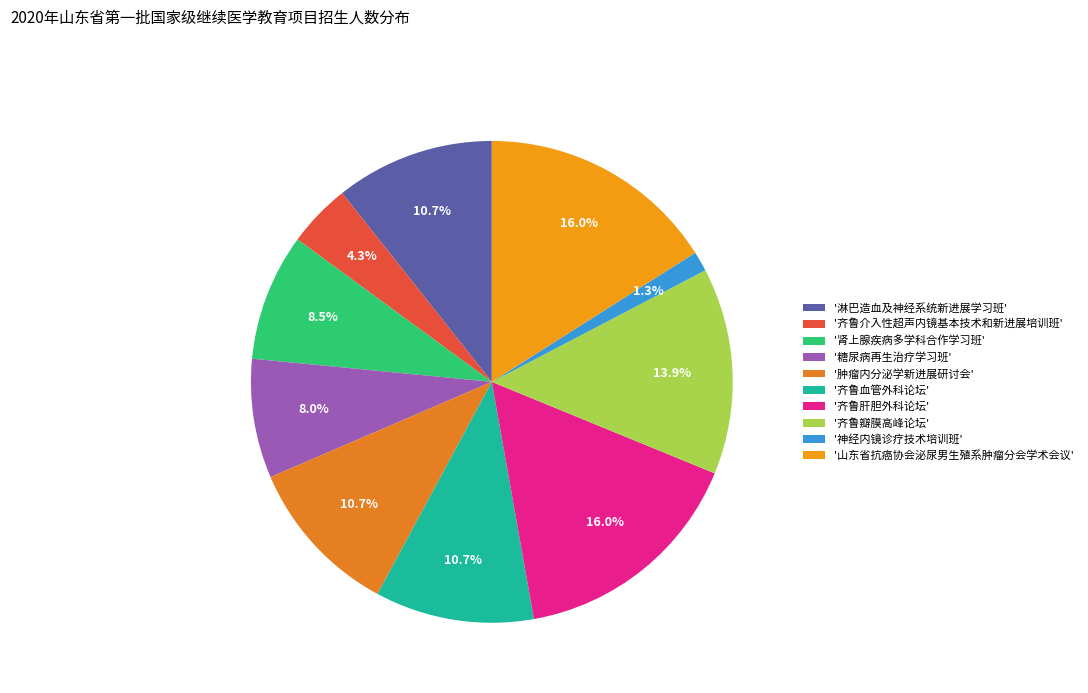

Is there any slice that represents more than half of the pie?

No